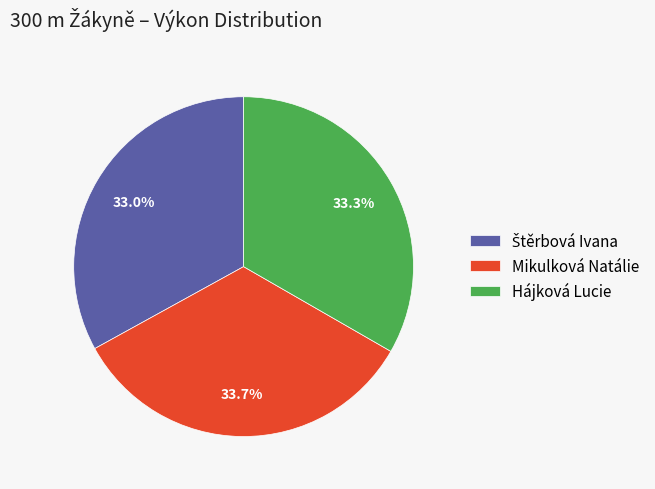

Does any single category account for the majority?

No